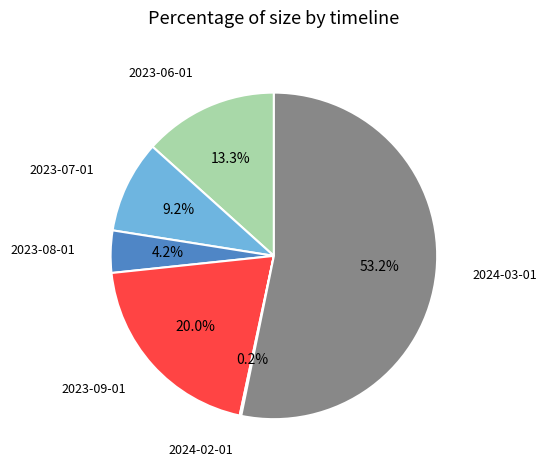

Do 2023-09-01 and 2024-03-01 together represent more than half of the pie?

Yes